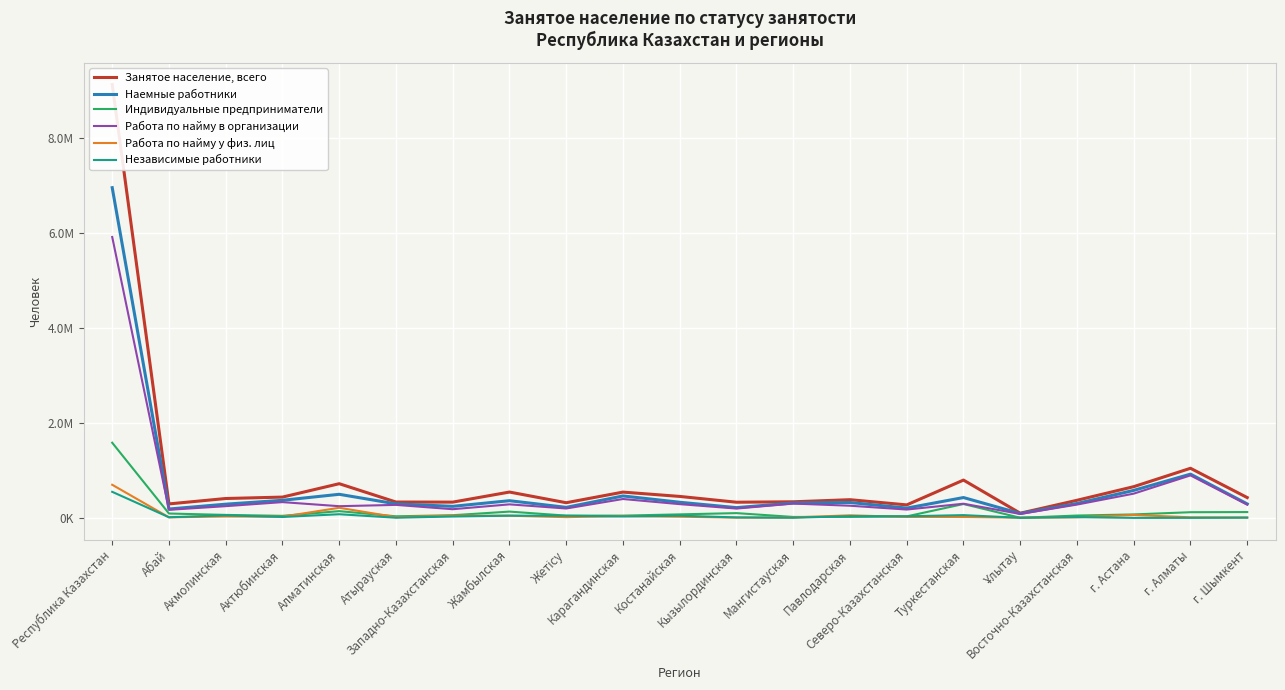

Which label corresponds to the largest value in the chart?

Республика Казахстан